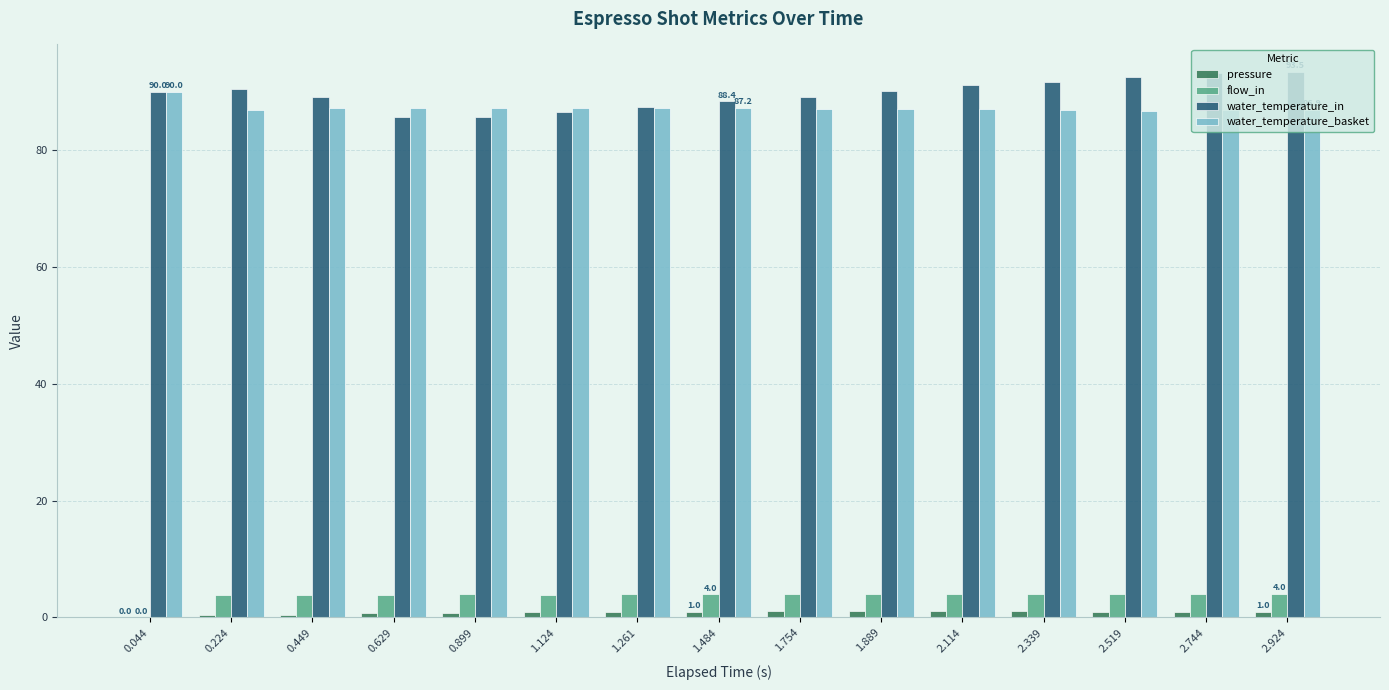

What is the sum of all pressure values?

12.3